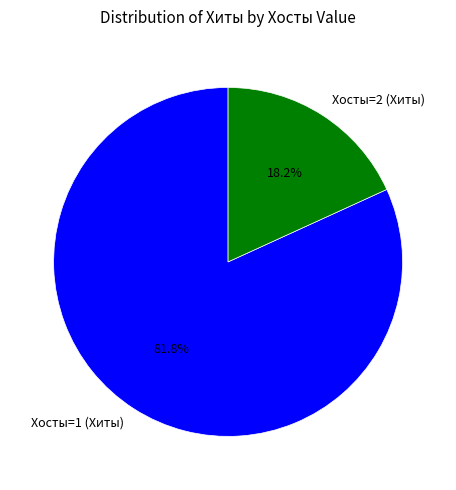

Is there a majority slice in this chart?

Yes